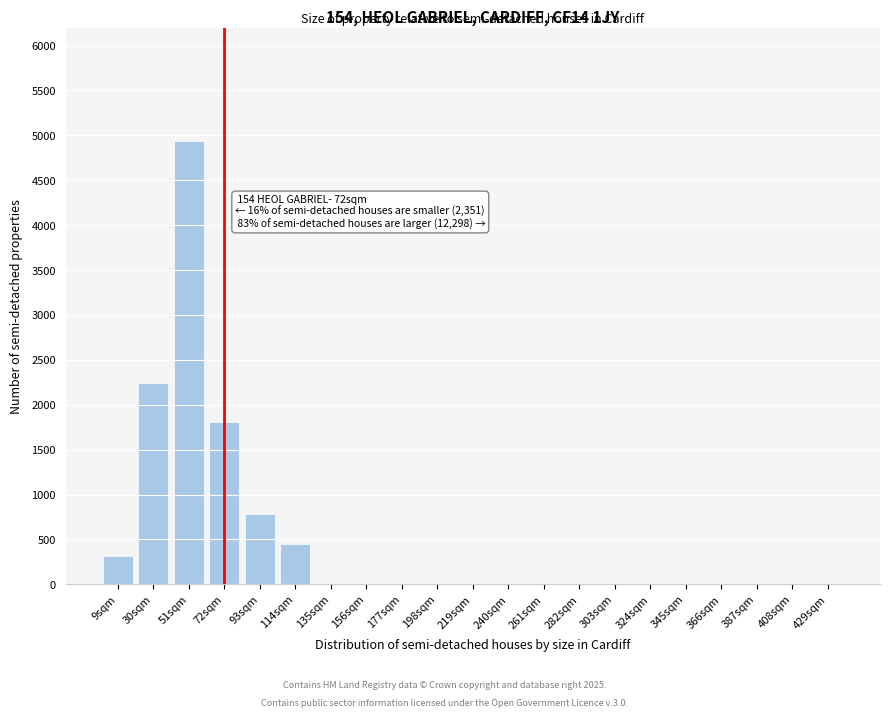

Reading left to right, what are all the values shown in this chart?

9sqm=316	30sqm=2247	51sqm=4938	72sqm=1808	93sqm=782	114sqm=452	135sqm=0	156sqm=0	177sqm=0	198sqm=0	219sqm=0	240sqm=0	261sqm=0	282sqm=0	303sqm=0	324sqm=0	345sqm=0	366sqm=0	387sqm=0	408sqm=0	429sqm=0